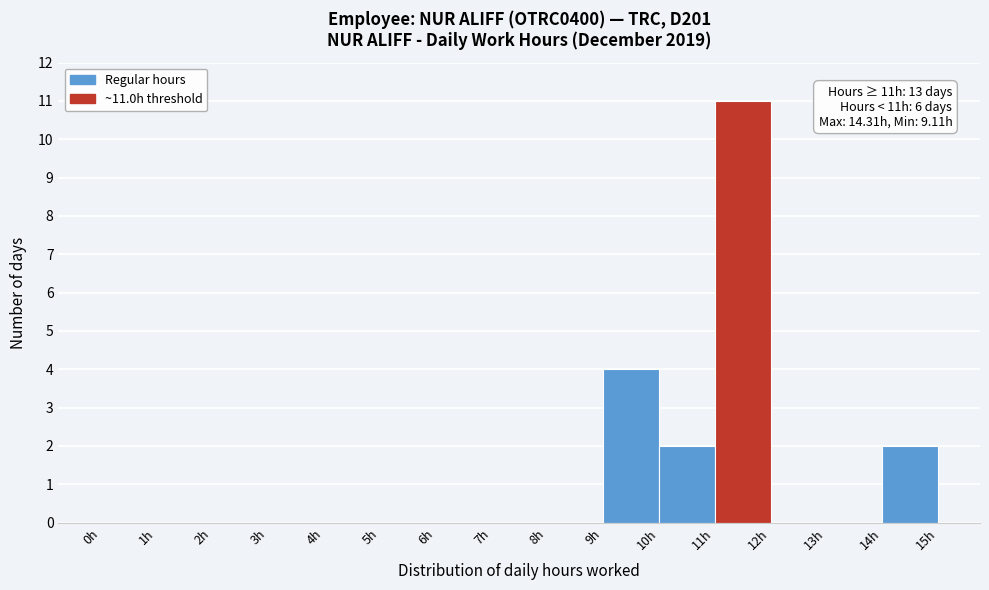

Over which range of the x-axis is the bar tallest?

11 to 12